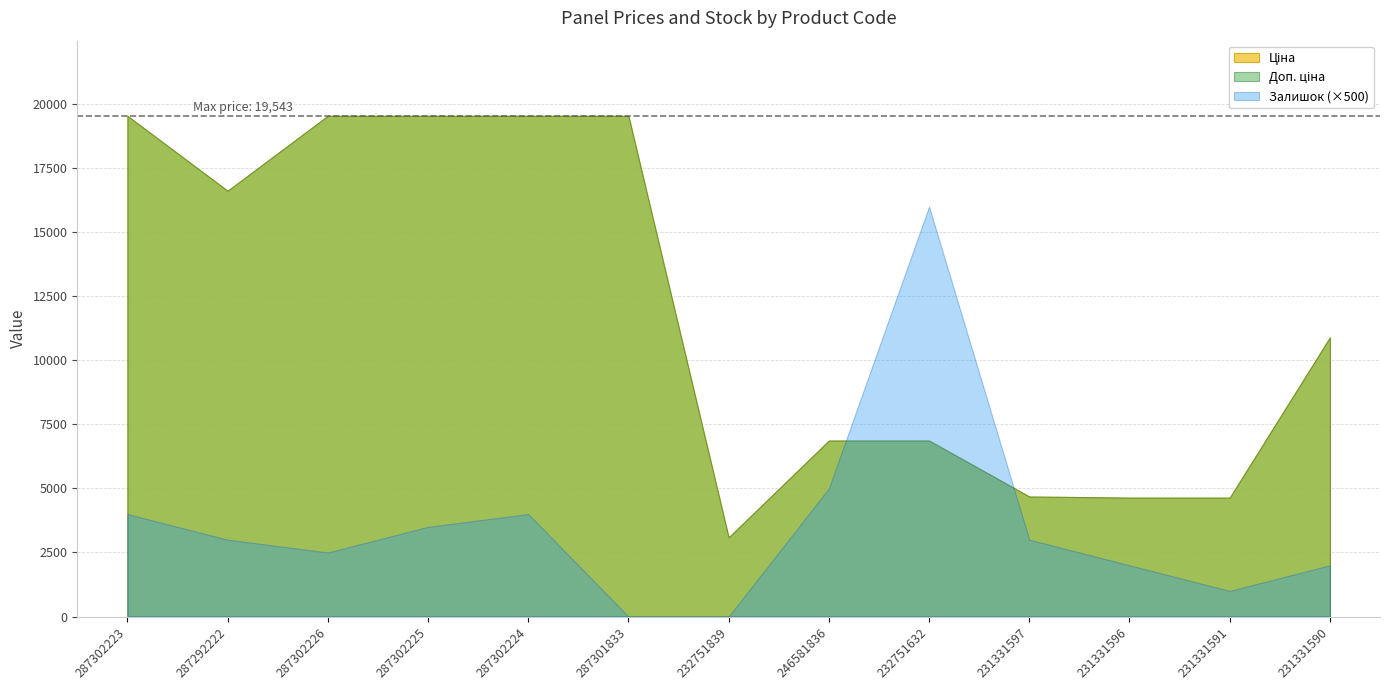

Does the chart have visible grid lines?

Yes